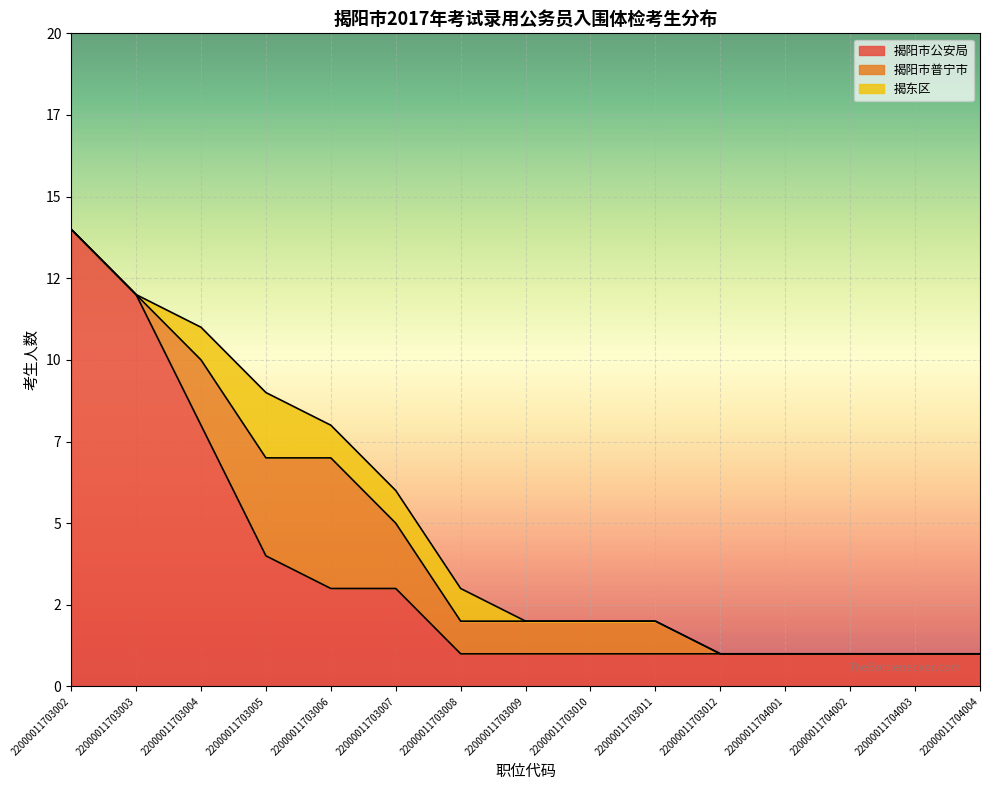

Rank the series by their average value, from lowest to highest.

揭东区, 揭阳市普宁市, 揭阳市公安局